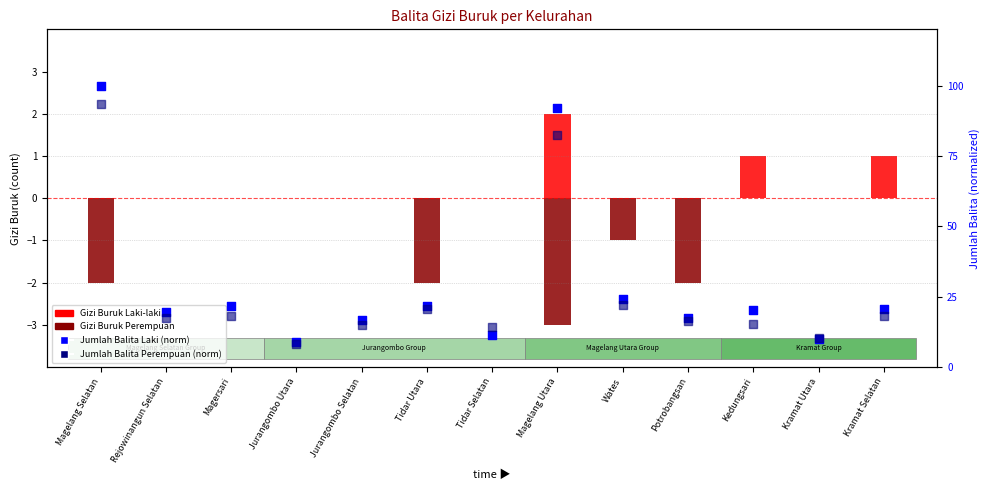

At which category is the sum across all series the highest?

Kramat Selatan